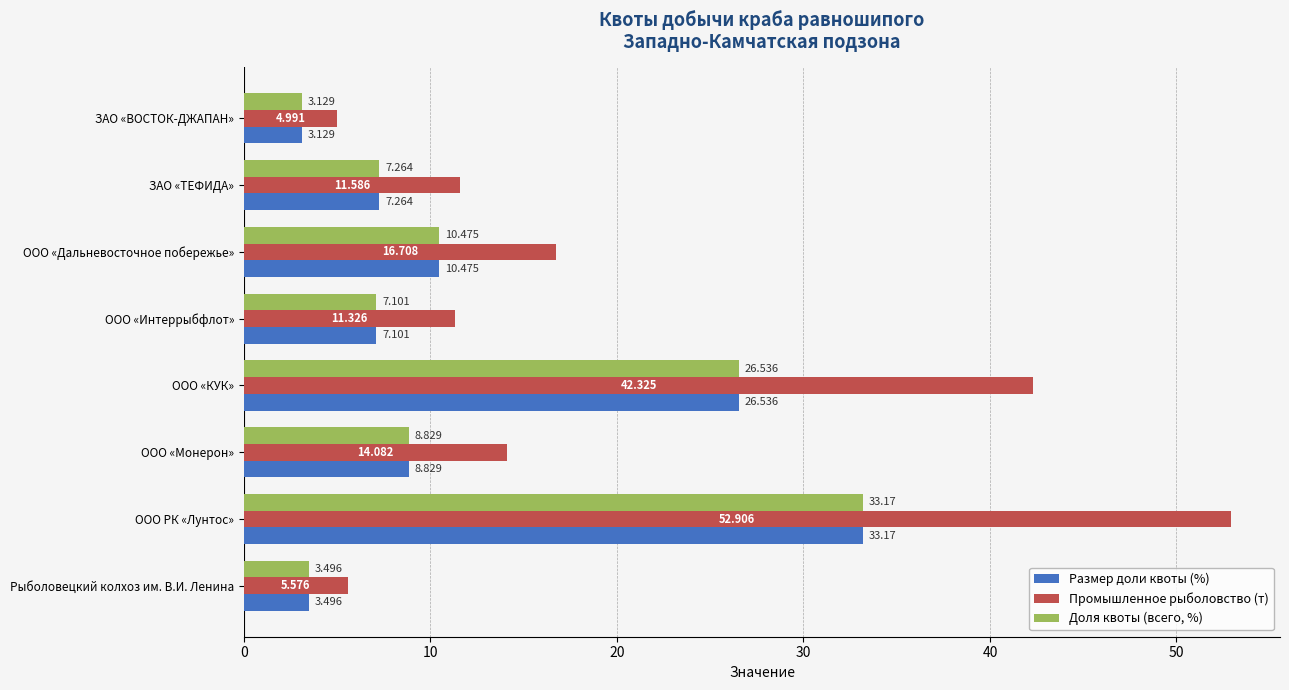

Which category has the lowest value in the Промышленное рыболовство (т) series?

ЗАО «ВОСТОК-ДЖАПАН»